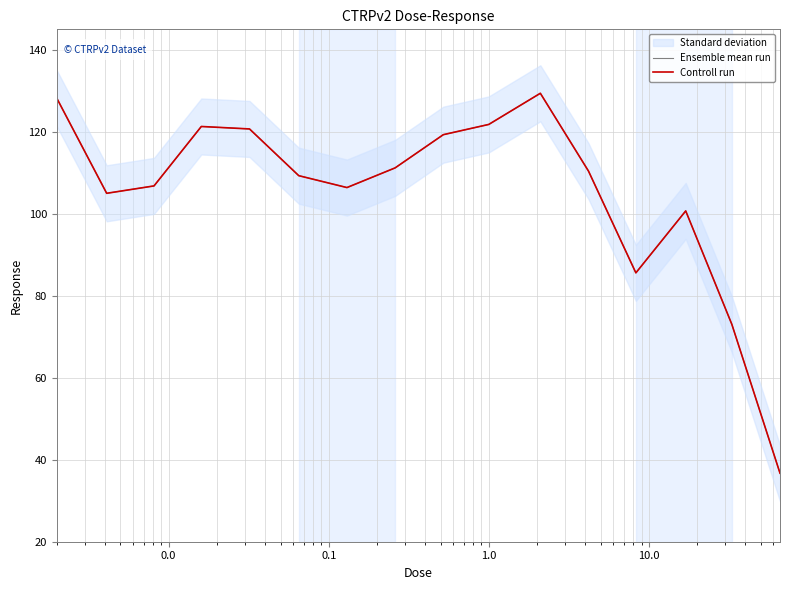

Is the value of Controll run at 14 greater than the value of Ensemble mean run at 1.0?

No